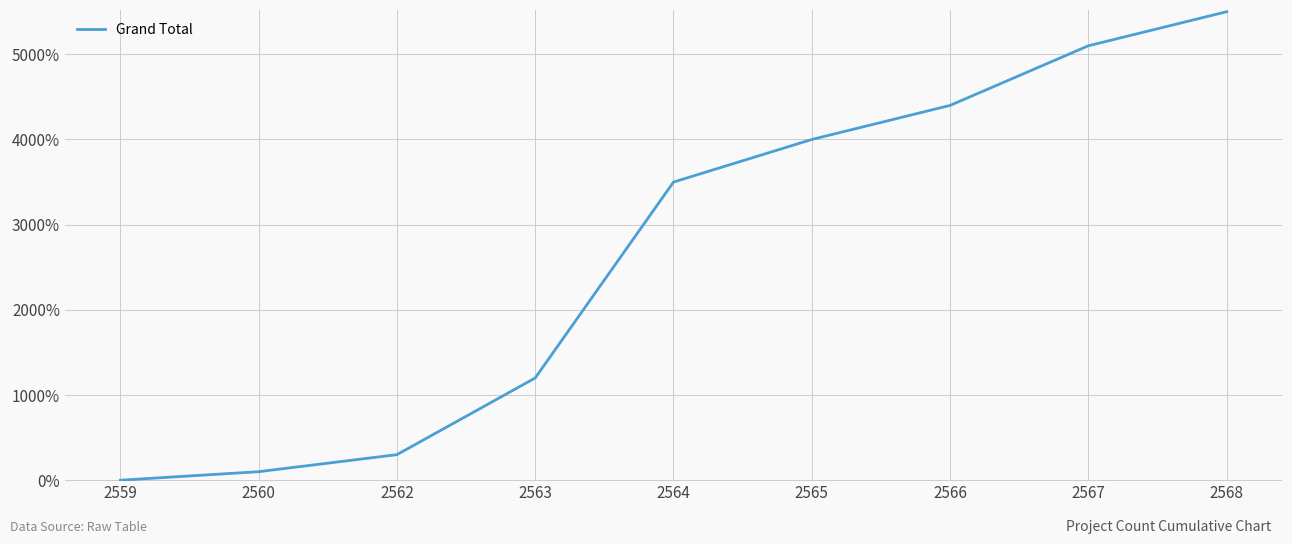

What is the maximum value shown in the chart?

5500